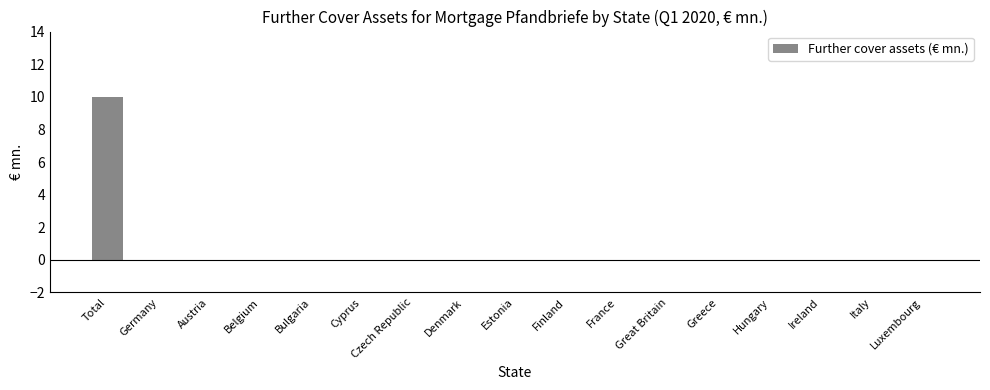

What is the maximum value shown in the chart?

10